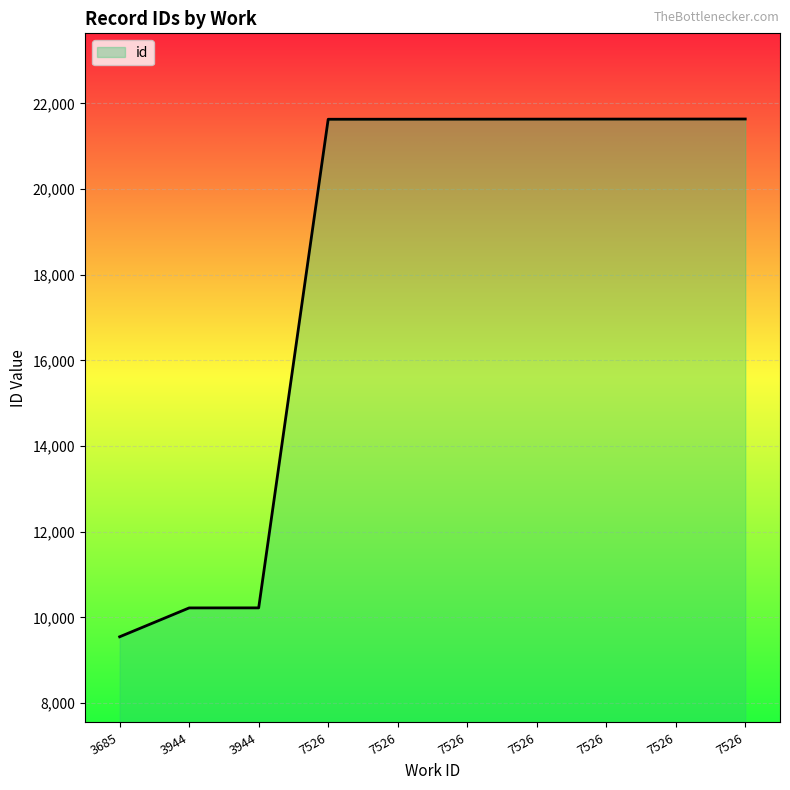

At which category does the chart reach its peak across all series?

7526